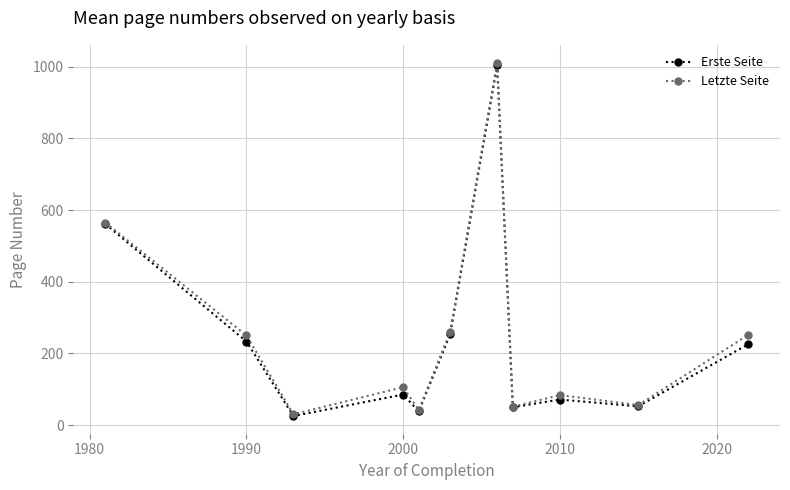

What is the minimum value for Erste Seite?

25.0